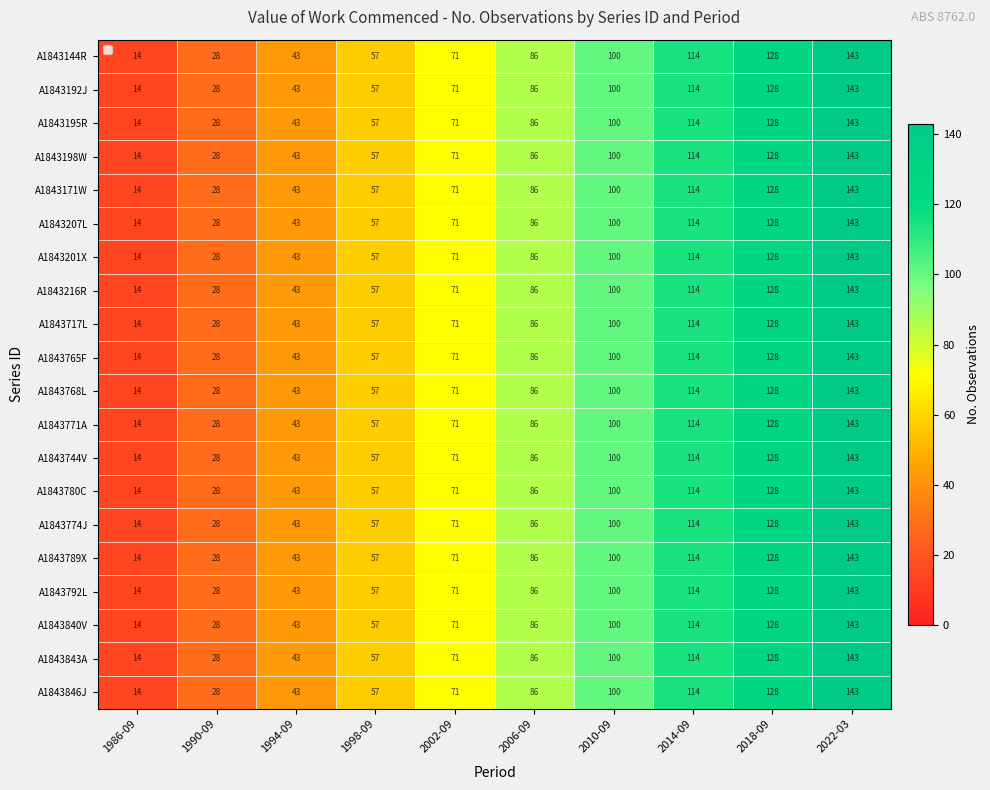

How many series are shown in this chart?

20